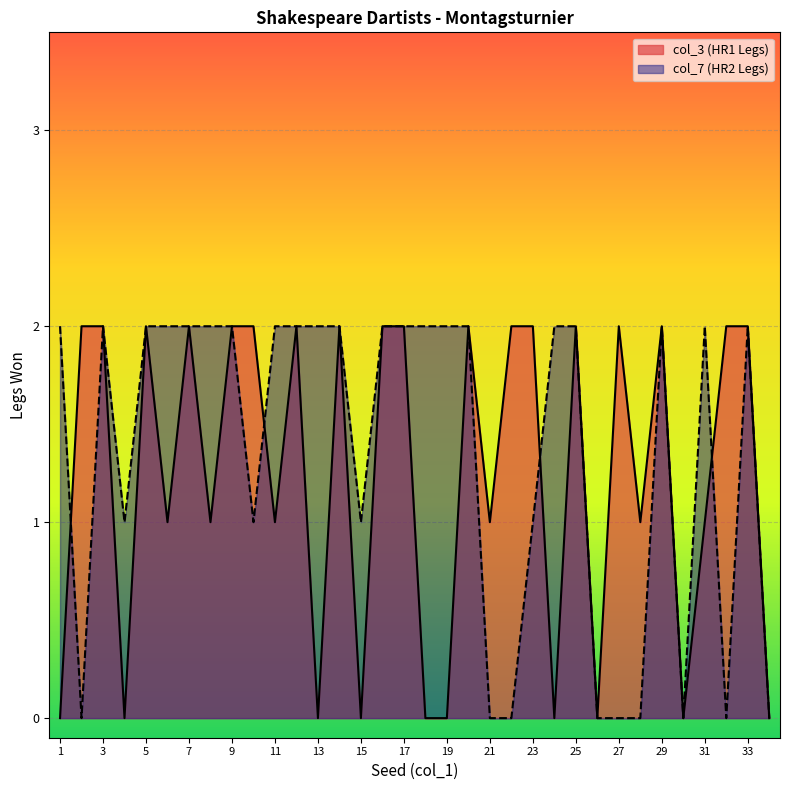

True or false: col_7 and col_3 intersect in this chart.

True